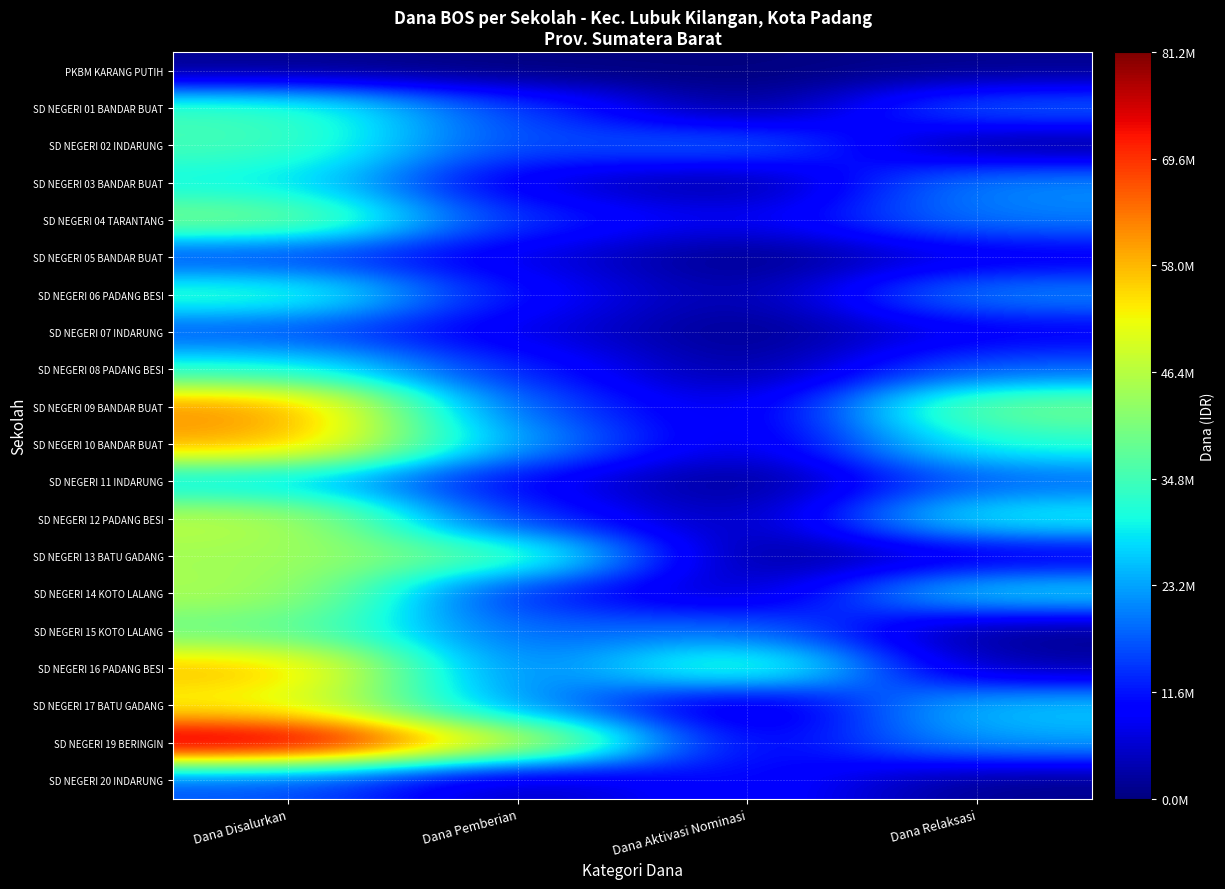

How many categories are shown in the chart?

4